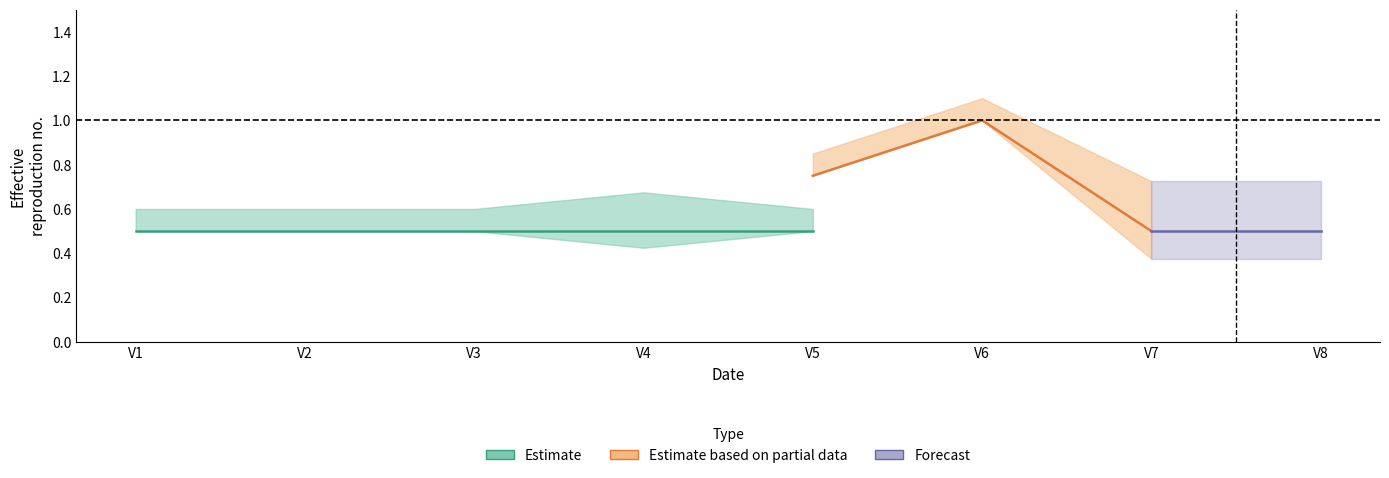

Does the chart have visible grid lines?

No